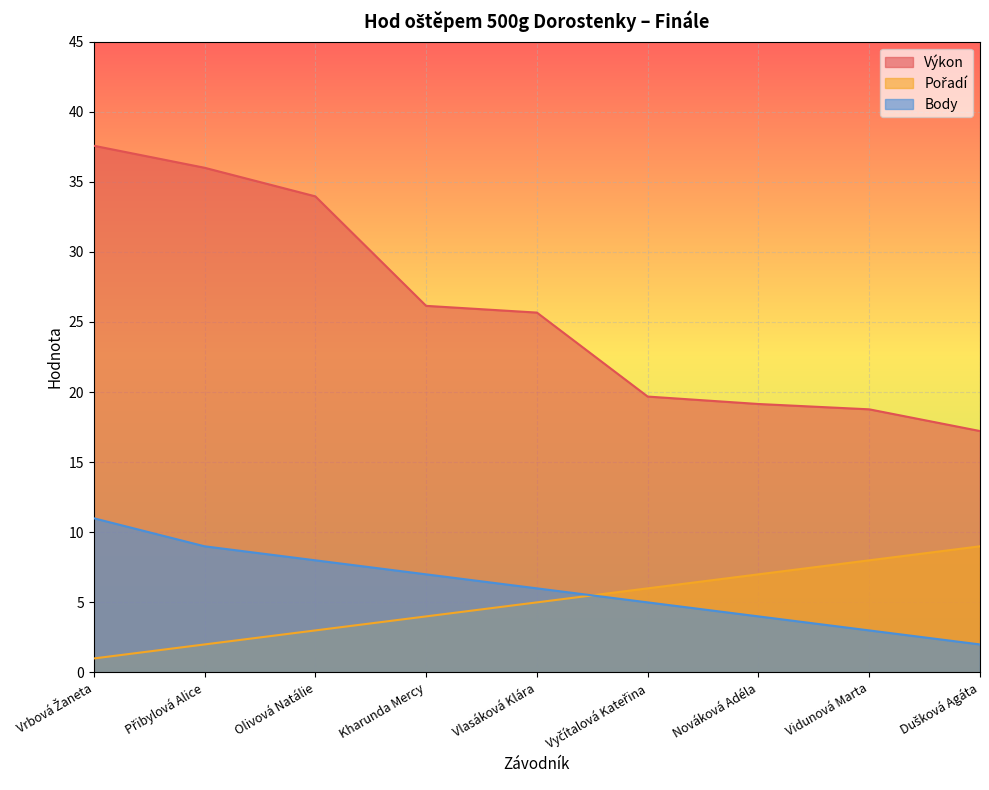

Which has a higher value, Kharunda Mercy or Vrbová Žaneta?

Vrbová Žaneta